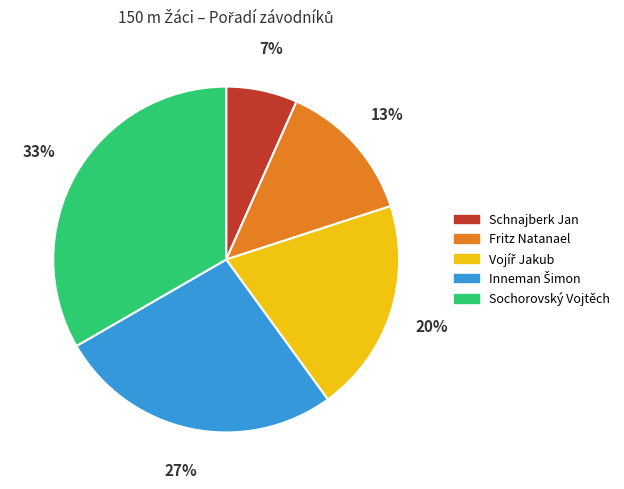

True or false: Fritz Natanael accounts for 13% of the total.

True